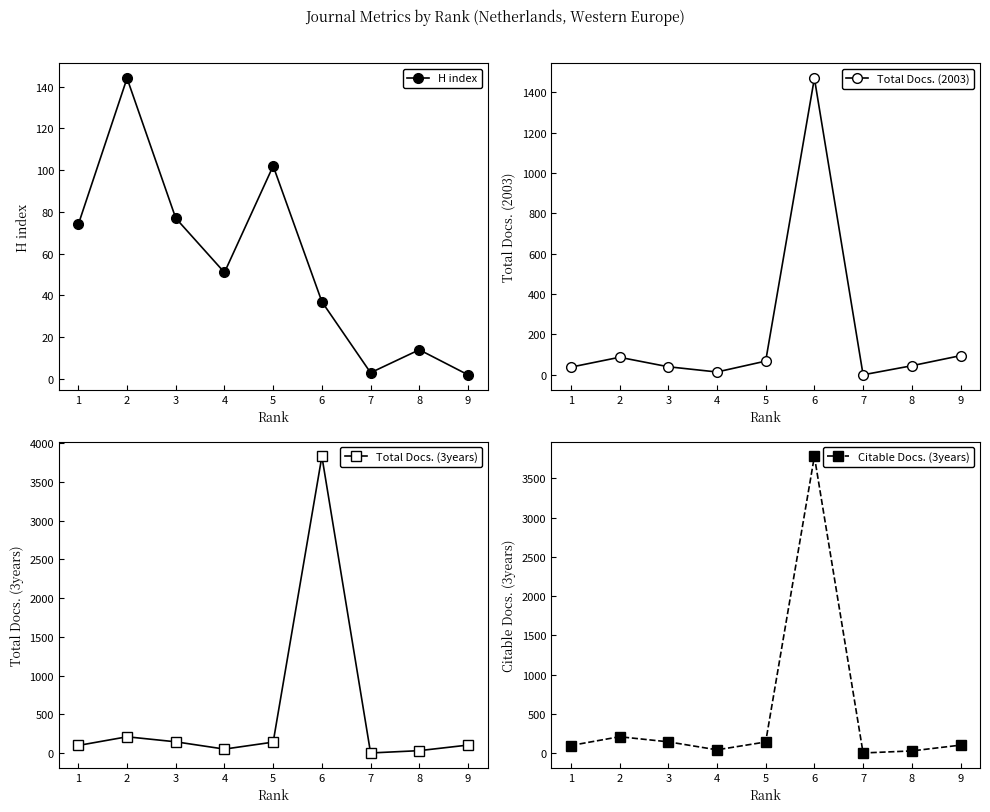

How many times do H index and Citable Docs. (3years) cross each other?

4